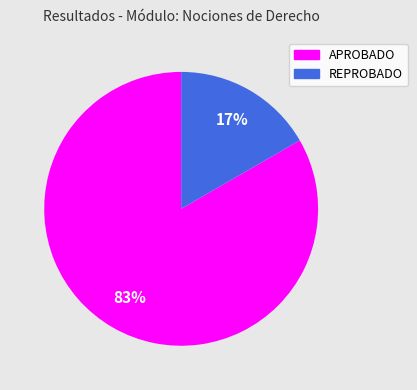

To the nearest percent, what portion does APROBADO represent?

83%